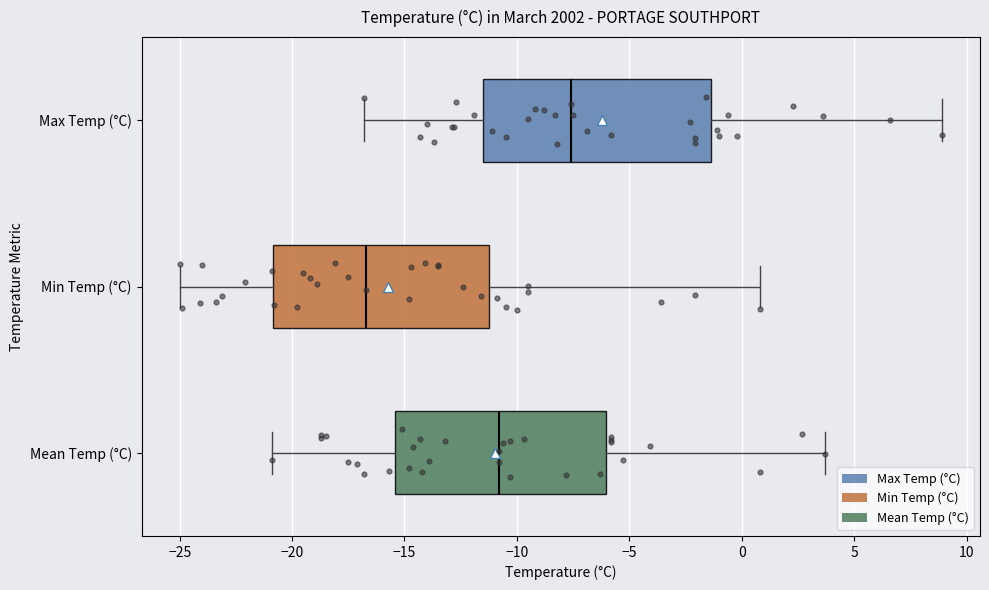

Where does the right whisker of the box for Max Temp (°C) end on the x-axis? The values are not printed on the chart, so give them approximately, as read against the axis.

9.0